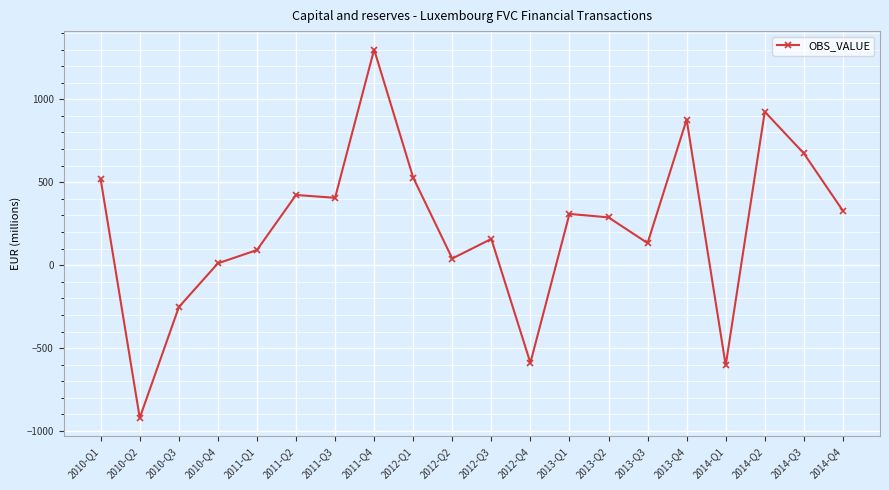

What is the change in value from 2013-Q3 to 2014-Q1?

-737